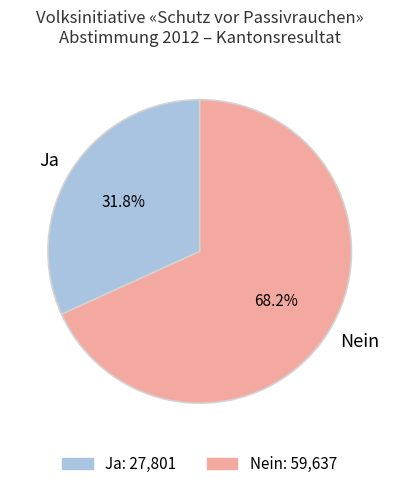

What percentage is the Nein slice, to the nearest percent?

68%